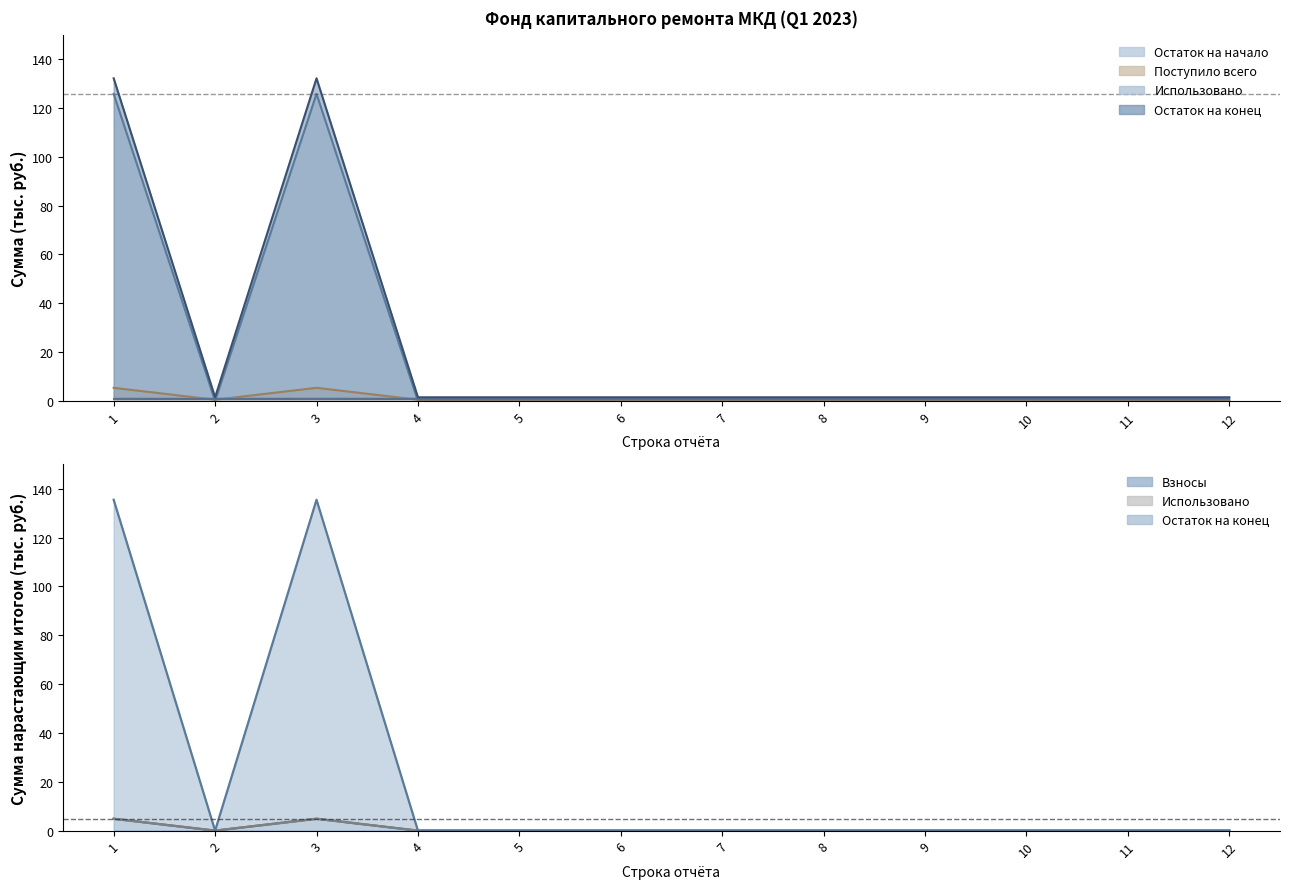

True or false: Взносы and Остаток на начало intersect in this chart.

False